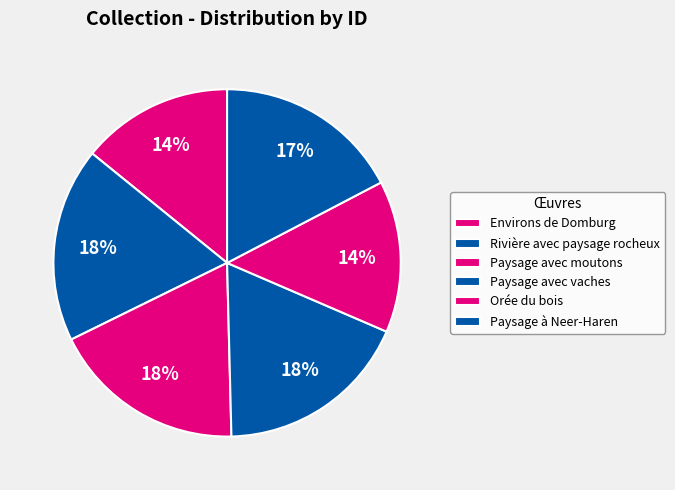

Does any single category account for the majority?

No